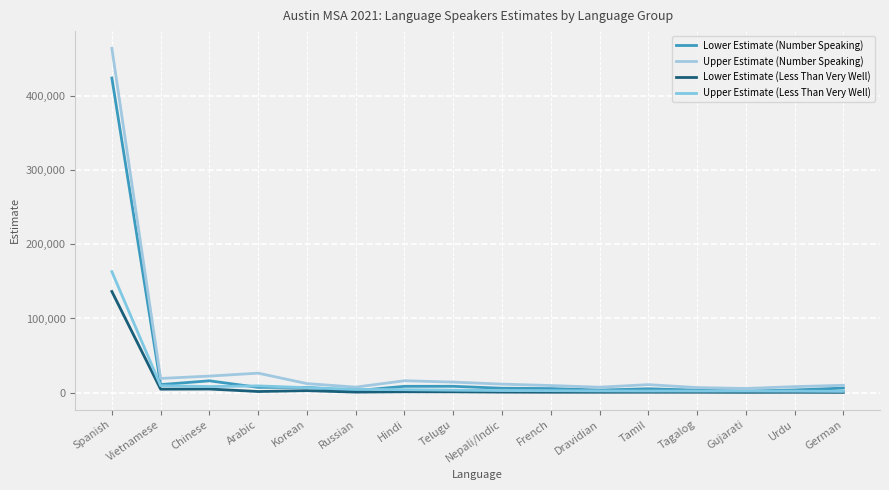

Is the value of Upper Estimate (Number Speaking) at Spanish greater than the value of Lower Estimate (Less Than Very Well) at Arabic?

Yes